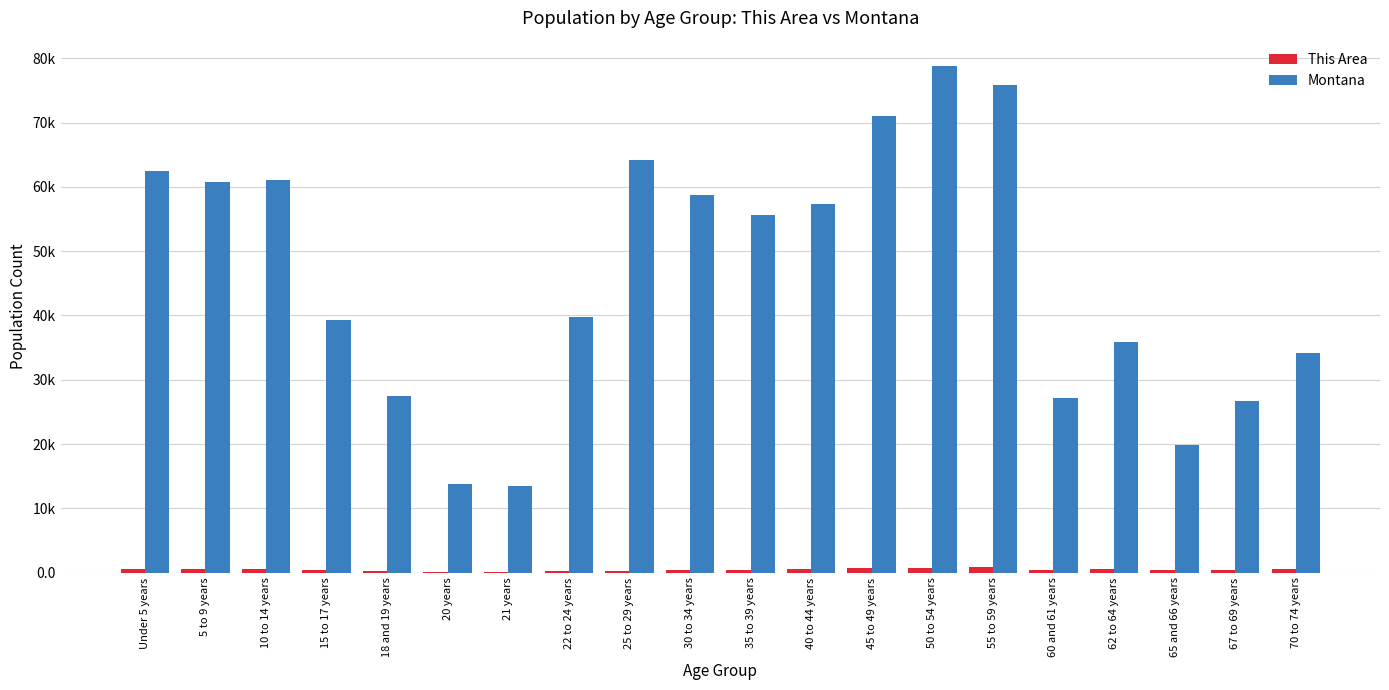

Is the value of Montana at 55 to 59 years greater than the value of This Area at 20 years?

Yes